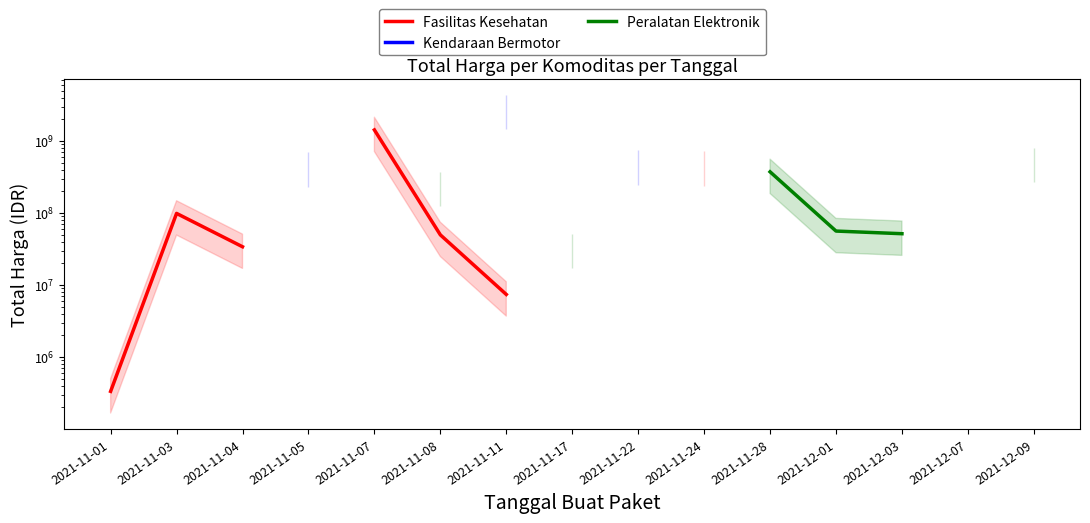

What is the value of the Fasilitas Kesehatan point at the 10th from the left?

477600000.0